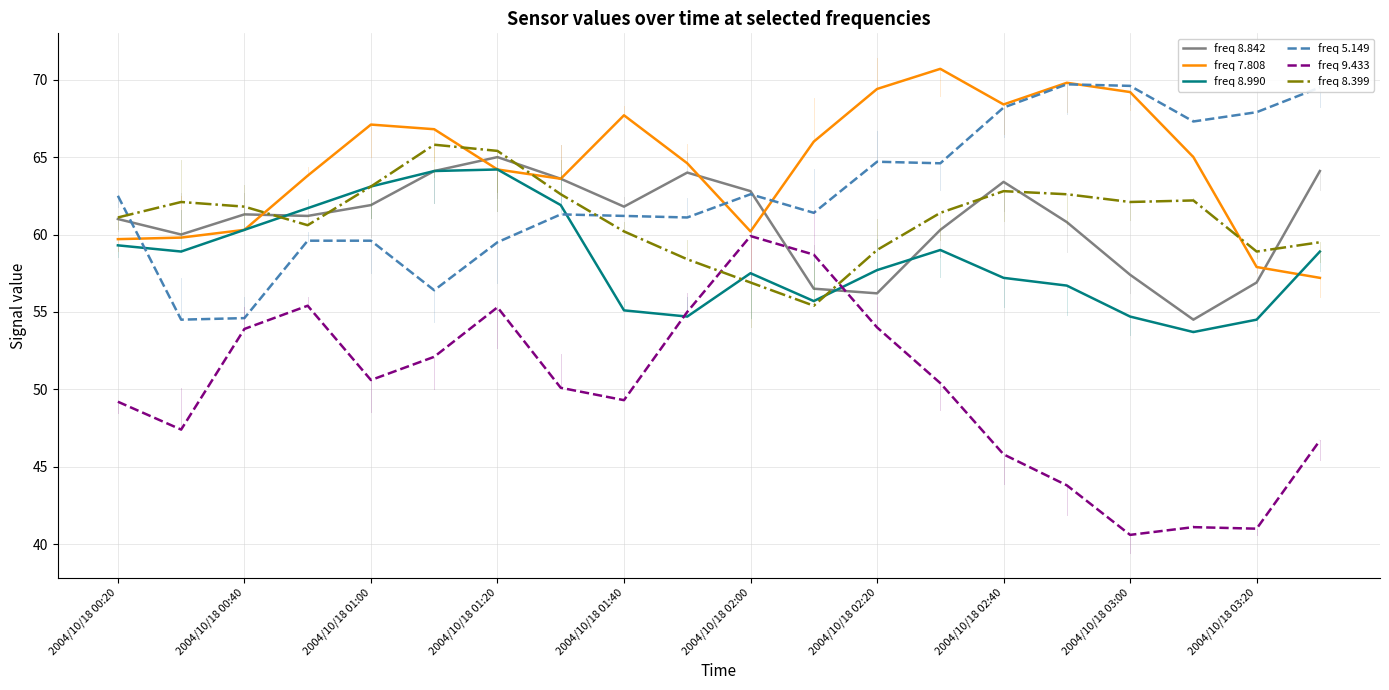

Which series ends up on top after the final intersection of freq 8.399 and freq 7.808?

freq 8.399